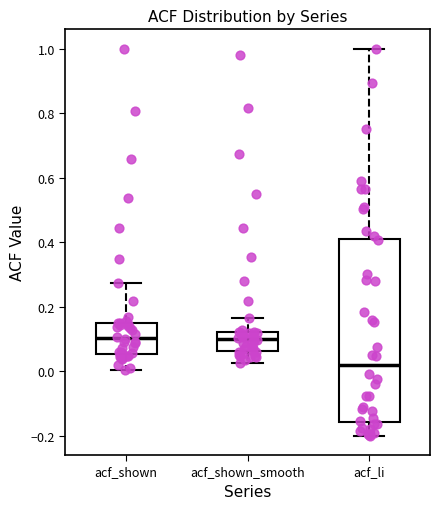

Which box is the tallest, from its lower edge to its upper edge?

acf_li